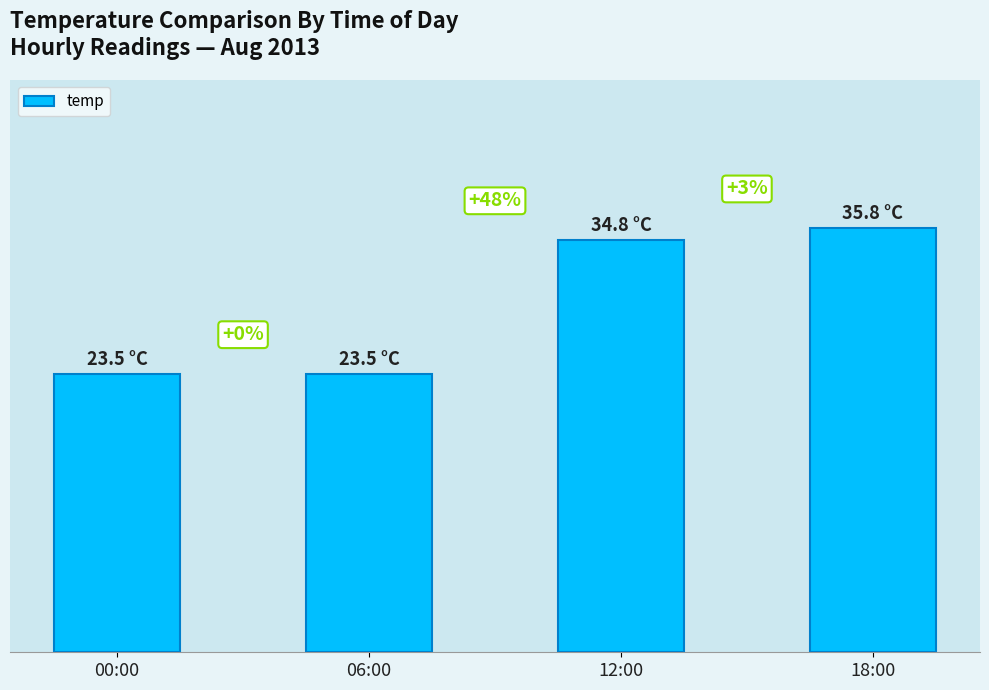

Which has a higher value, 00:00 or 12:00?

12:00